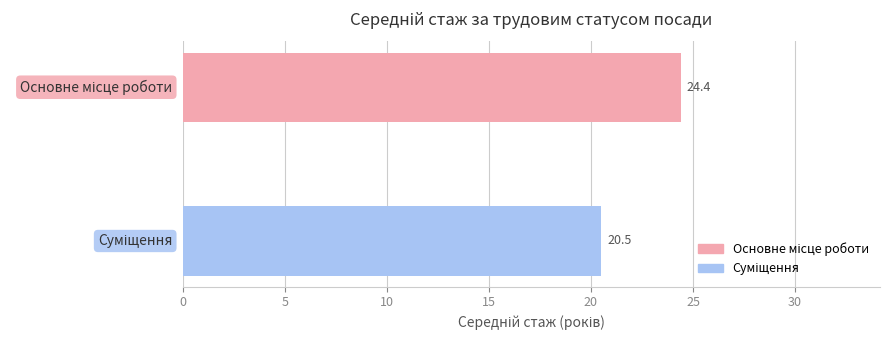

What is the maximum value shown in the chart?

24.4